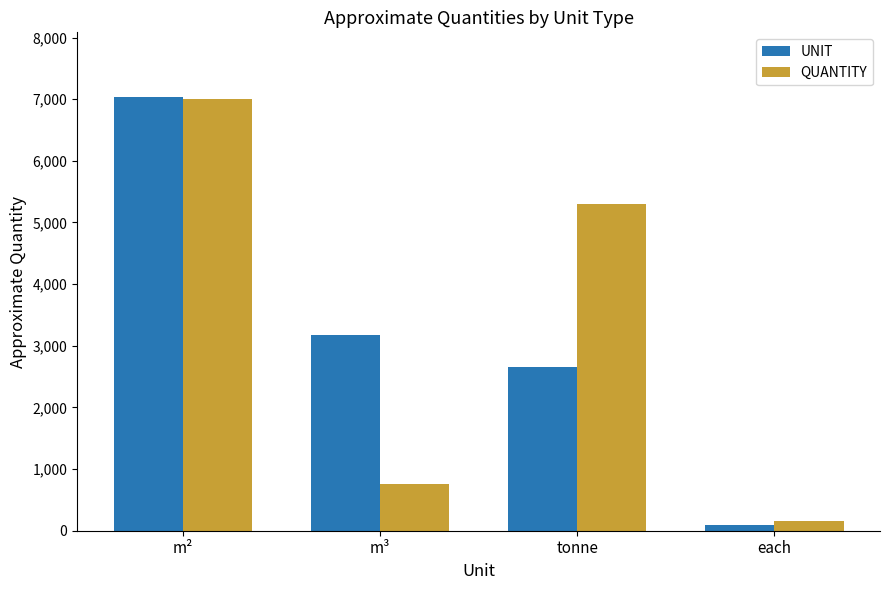

Is it true that QUANTITY equals 1972 at m²?

False